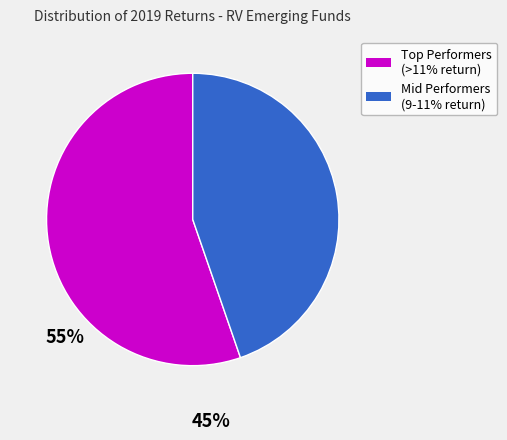

Is there any slice that represents more than half of the pie?

Yes